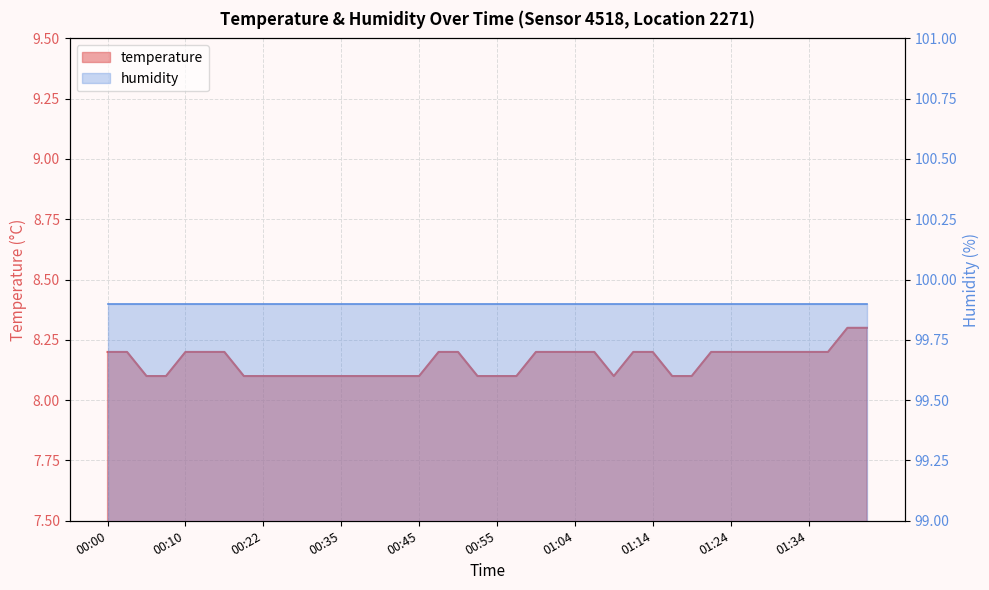

What is the maximum value shown in the chart?

8.3